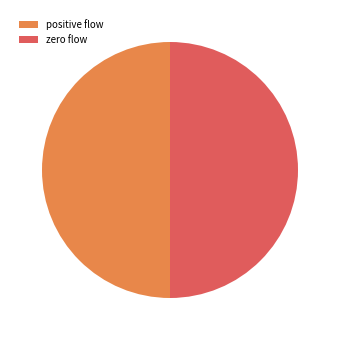

What is the ratio of the value at positive flow to the value at zero flow?

1.0